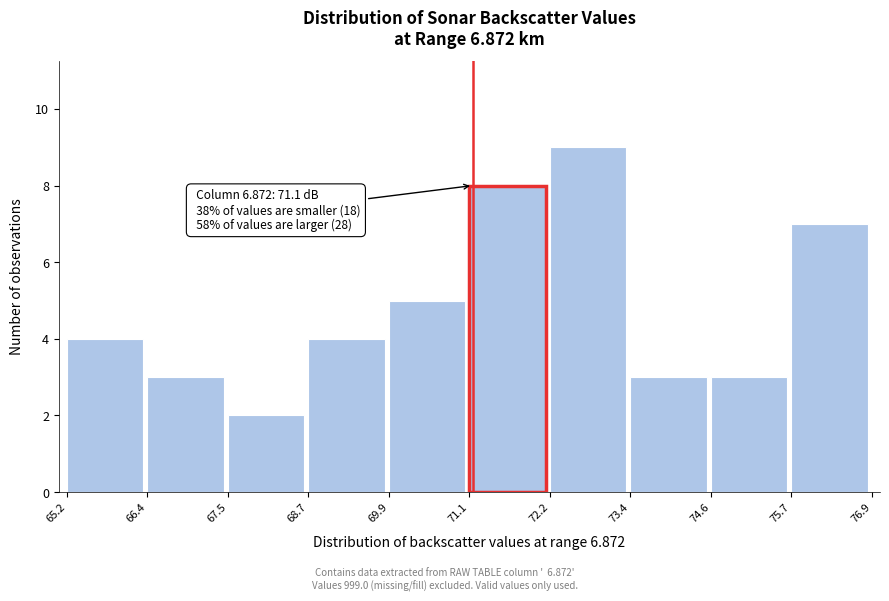

Over which range of the x-axis is the bar tallest?

72.2 to 73.4